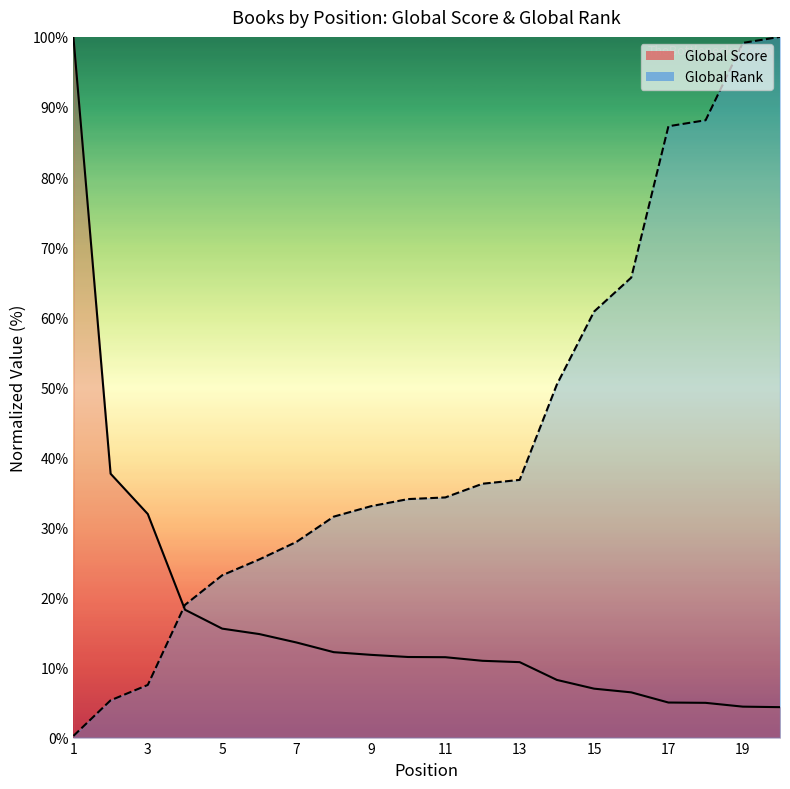

At 4, list the series in order from smallest to largest.

Global Score, Global Rank